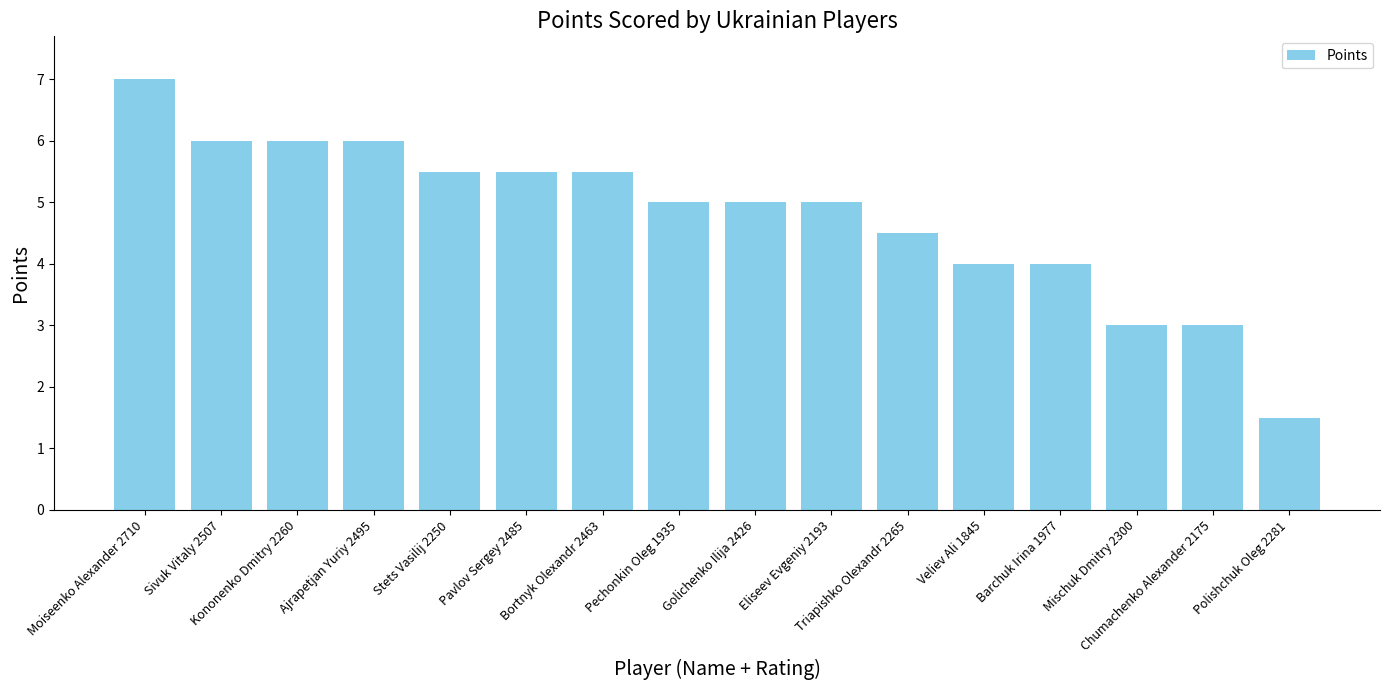

What is the label of the 2nd bar from the left?

Sivuk Vitaly 2507